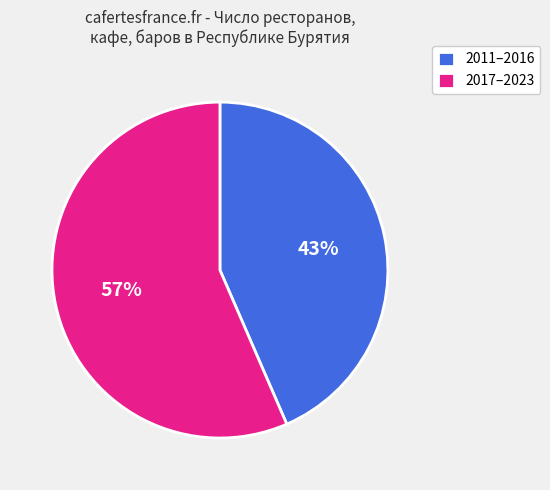

What percentage is the 2017–2023 slice, to the nearest percent?

57%